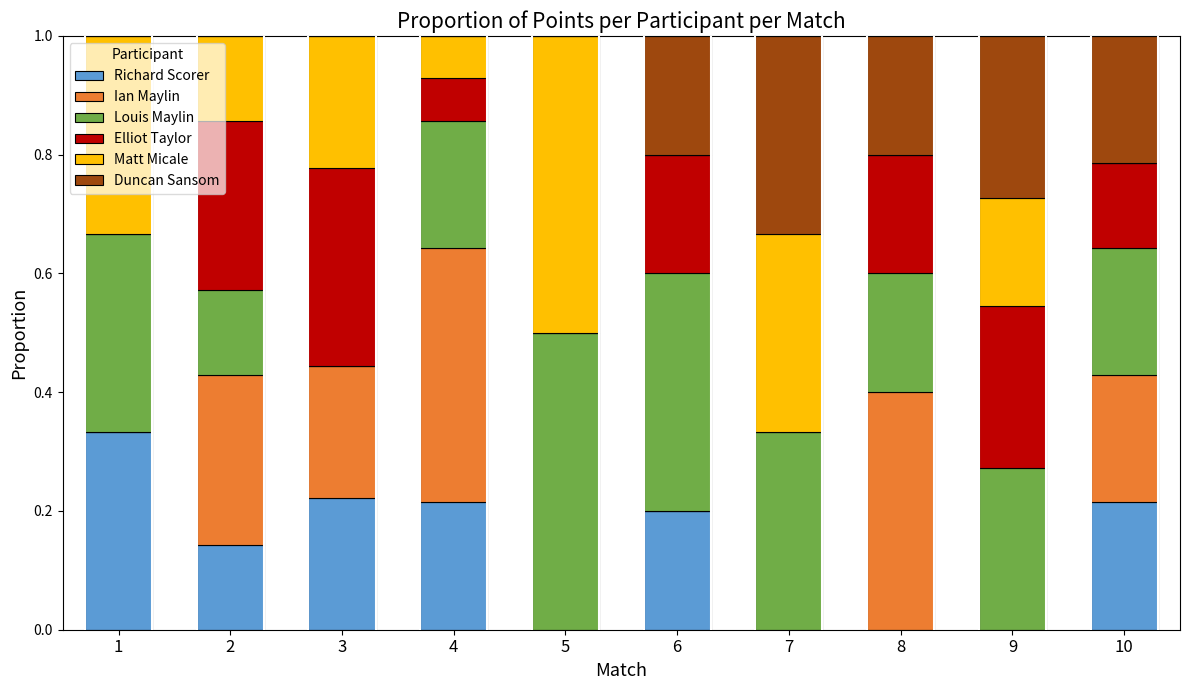

True or false: Richard Scorer has a value of 0.2 at 7.

False